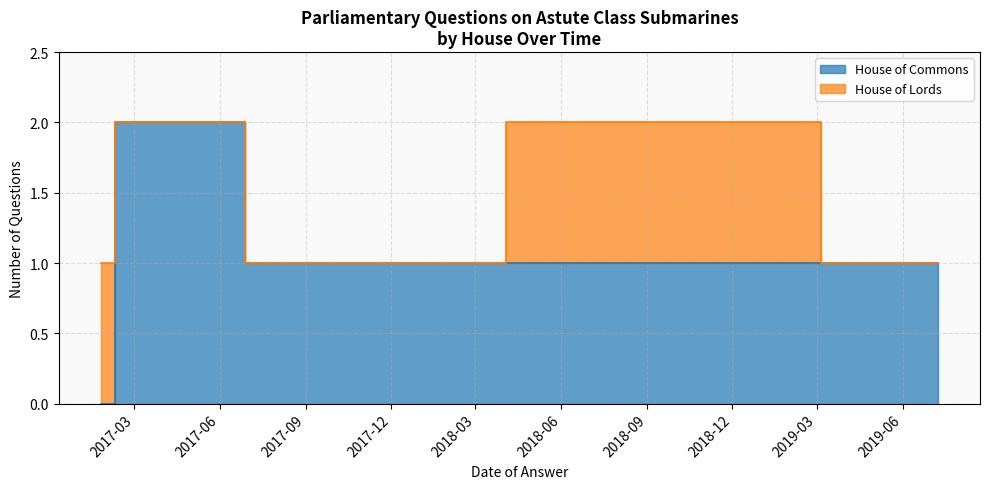

How many House of Lords values are between 0 and 1?

10